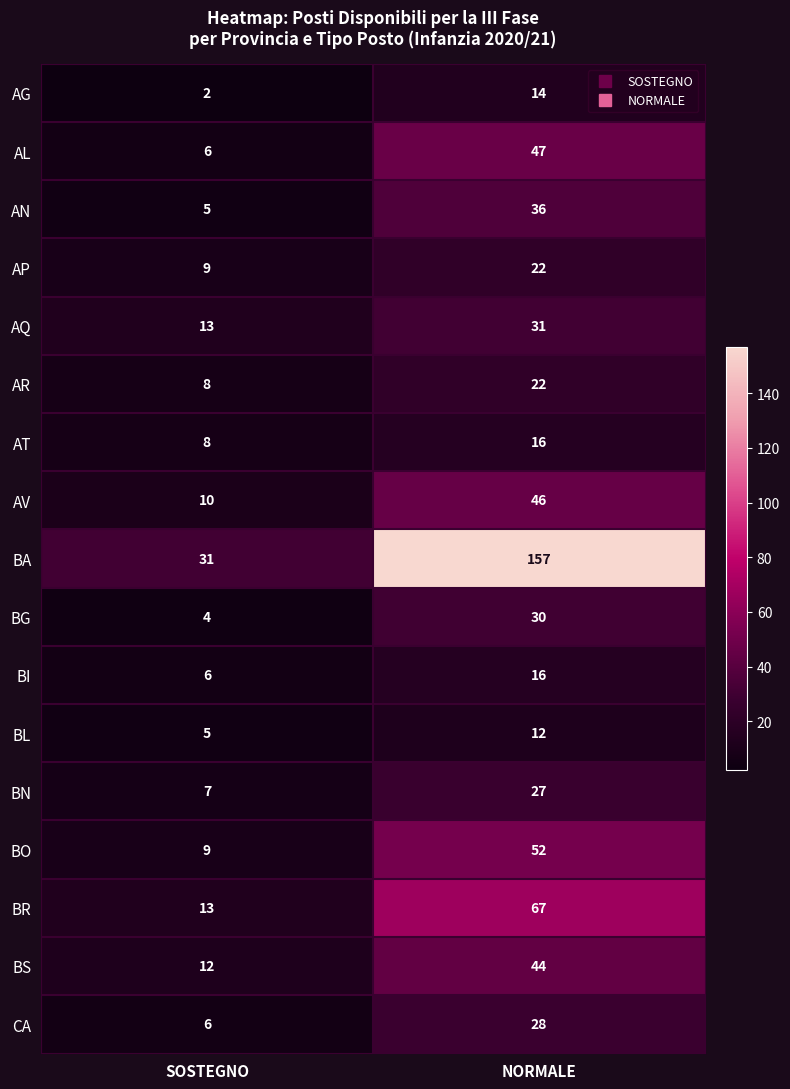

Read the BO value at SOSTEGNO, to the nearest 5.

10